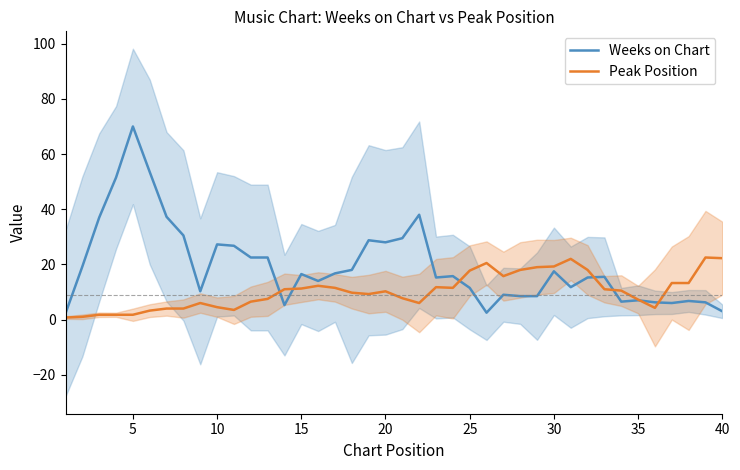

Which series has the largest range (max minus min)?

Weeks on Chart